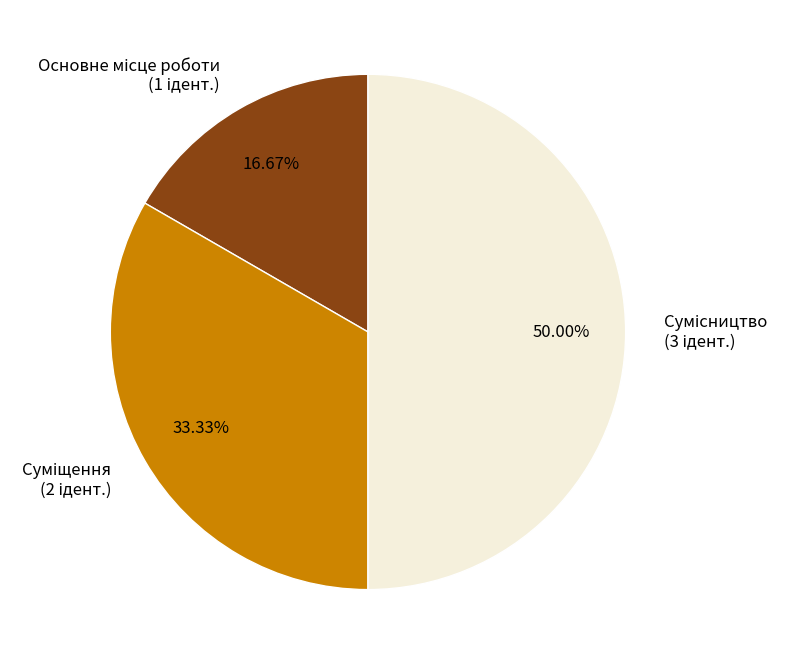

How many slices are in this pie chart?

3